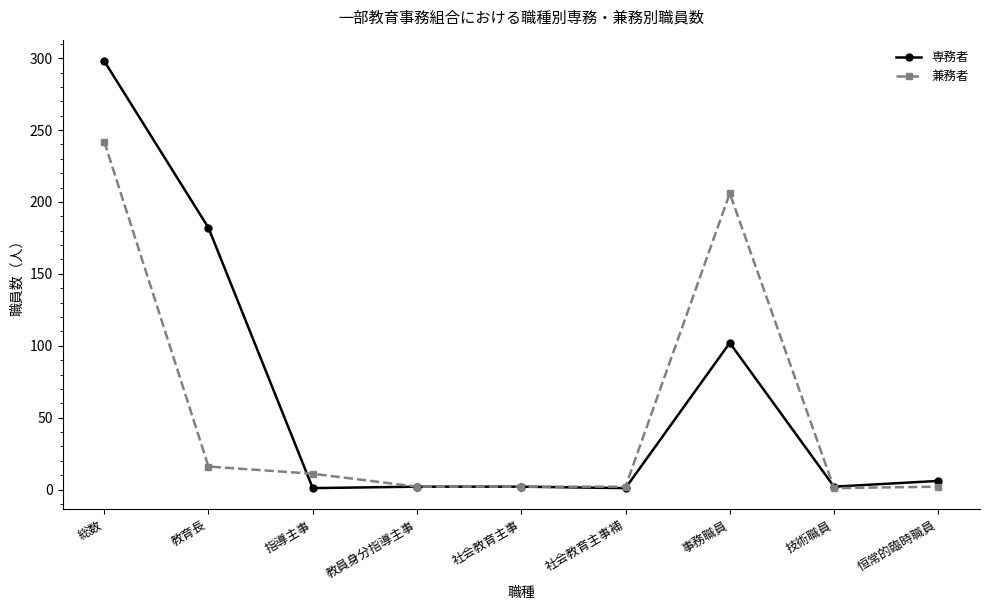

Where do 兼務者 and 専務者 first cross each other?

教育長 and 指導主事